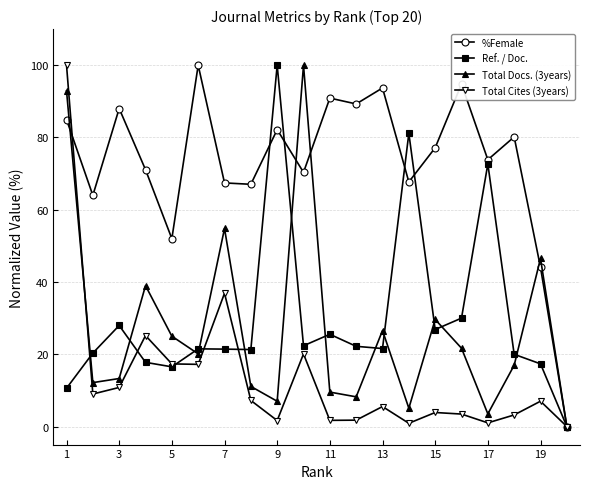

True or false: Total Docs. (3years) has more than 0 interior local peaks.

True